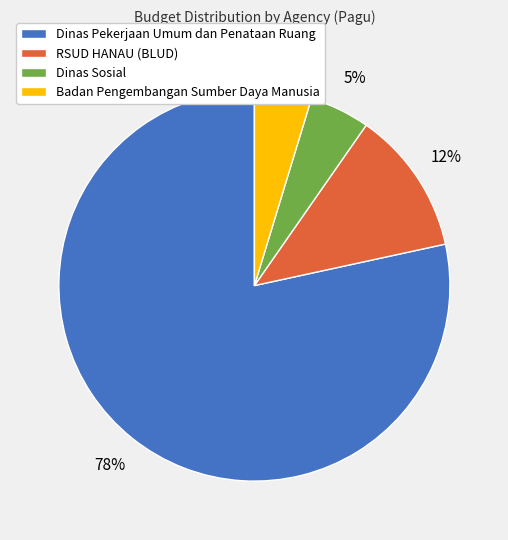

Is it true that Badan Pengembangan Sumber Daya Manusia is 11% of the pie?

False